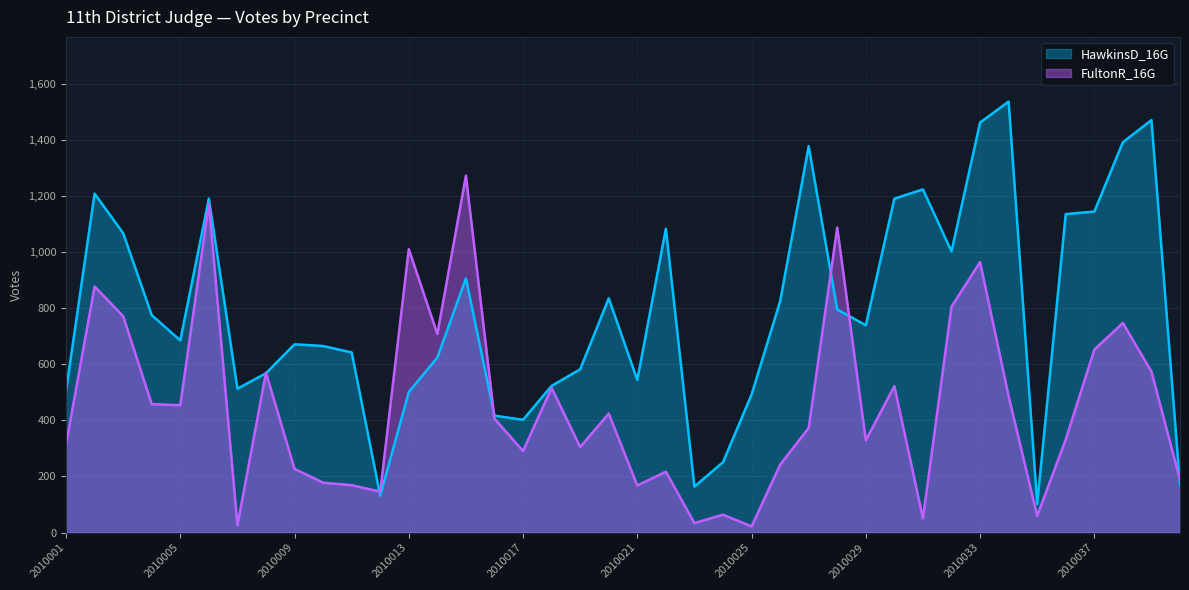

List the series in order of their overall mean, lowest first.

FultonR_16G, HawkinsD_16G